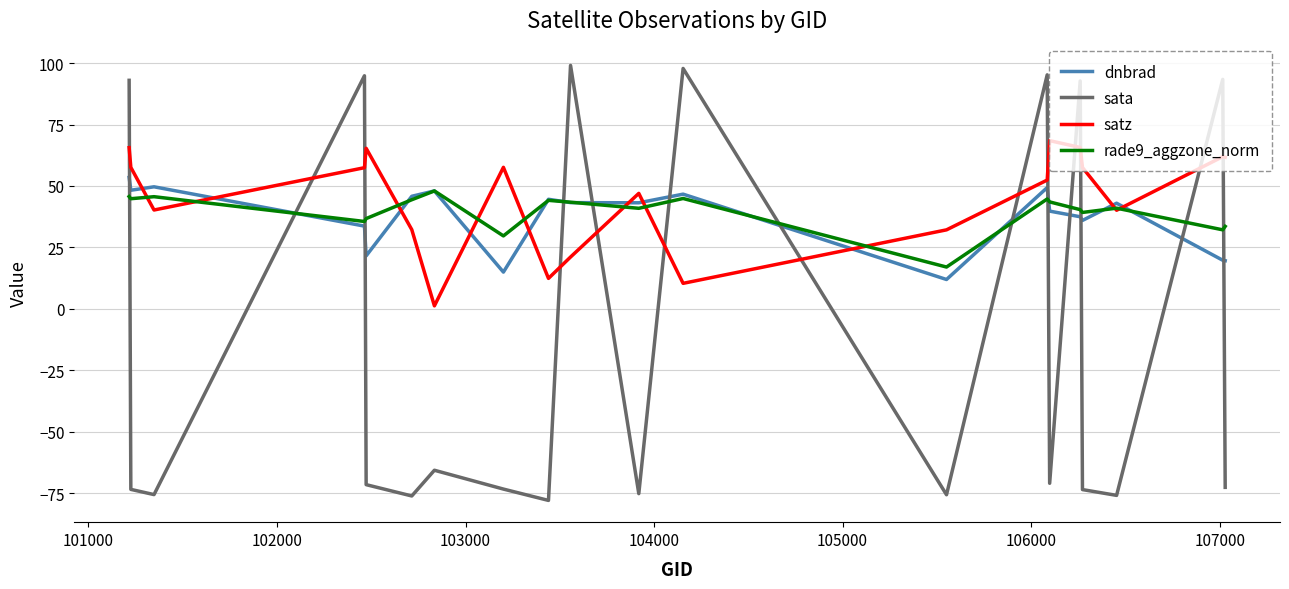

Which series has the largest range (max minus min)?

sata